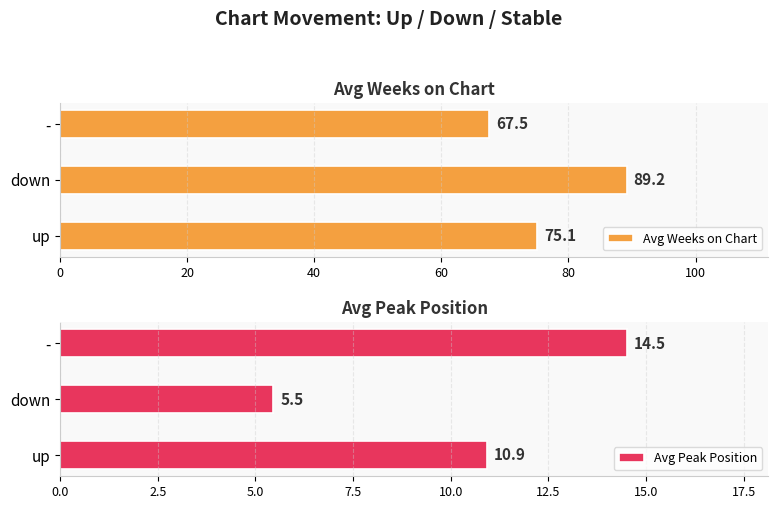

What is the average value of the Avg Peak Position series?

10.3